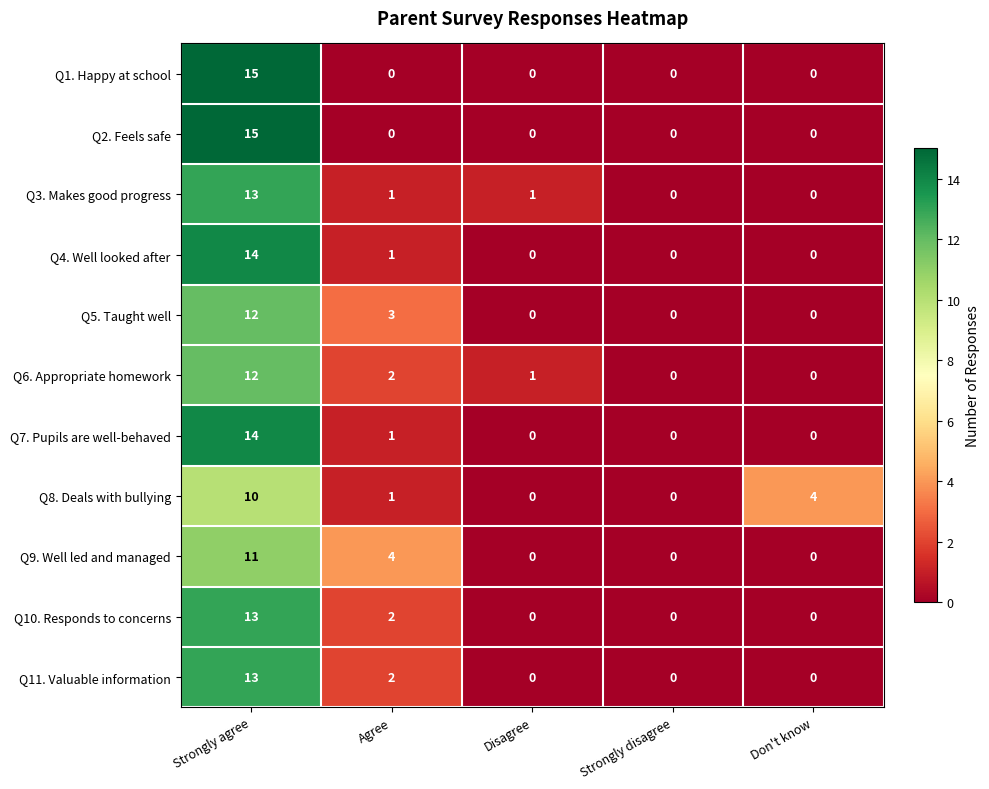

Where is Q4. Well looked after nearest to the value 7?

Agree